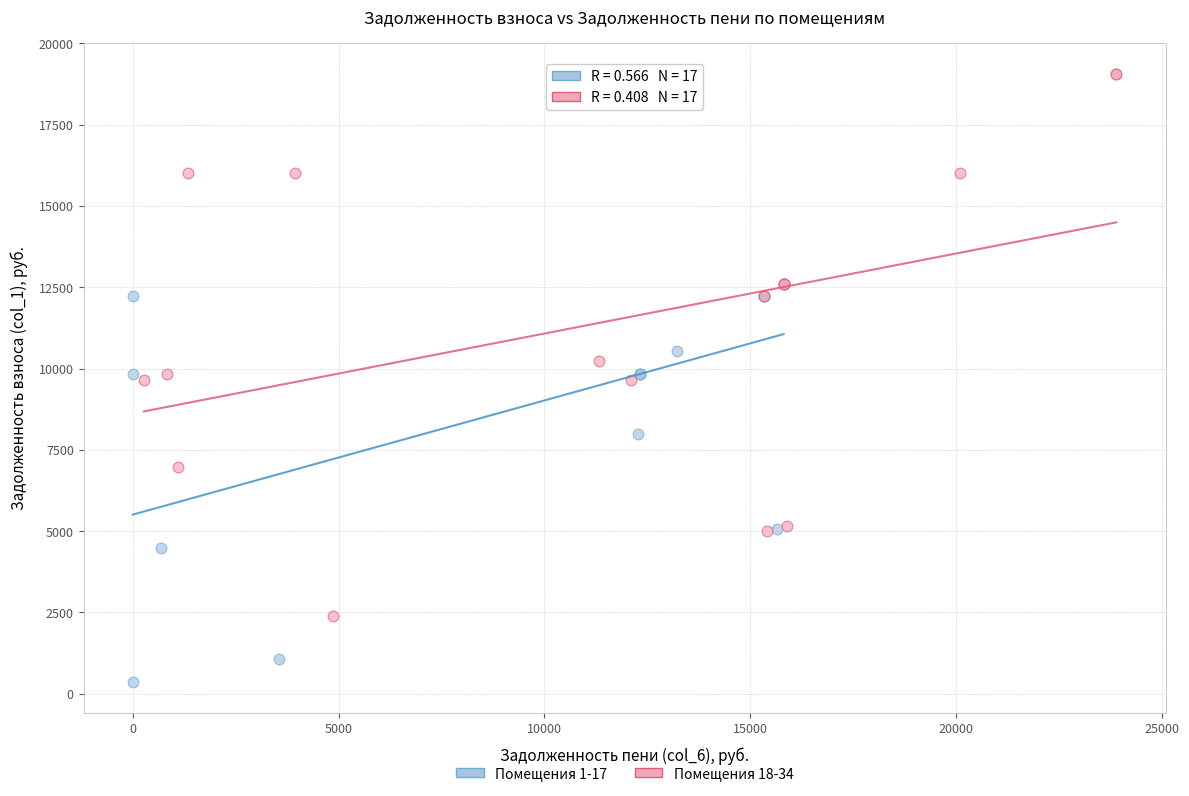

Which series contains the lowest Y value?

Помещения 1-17